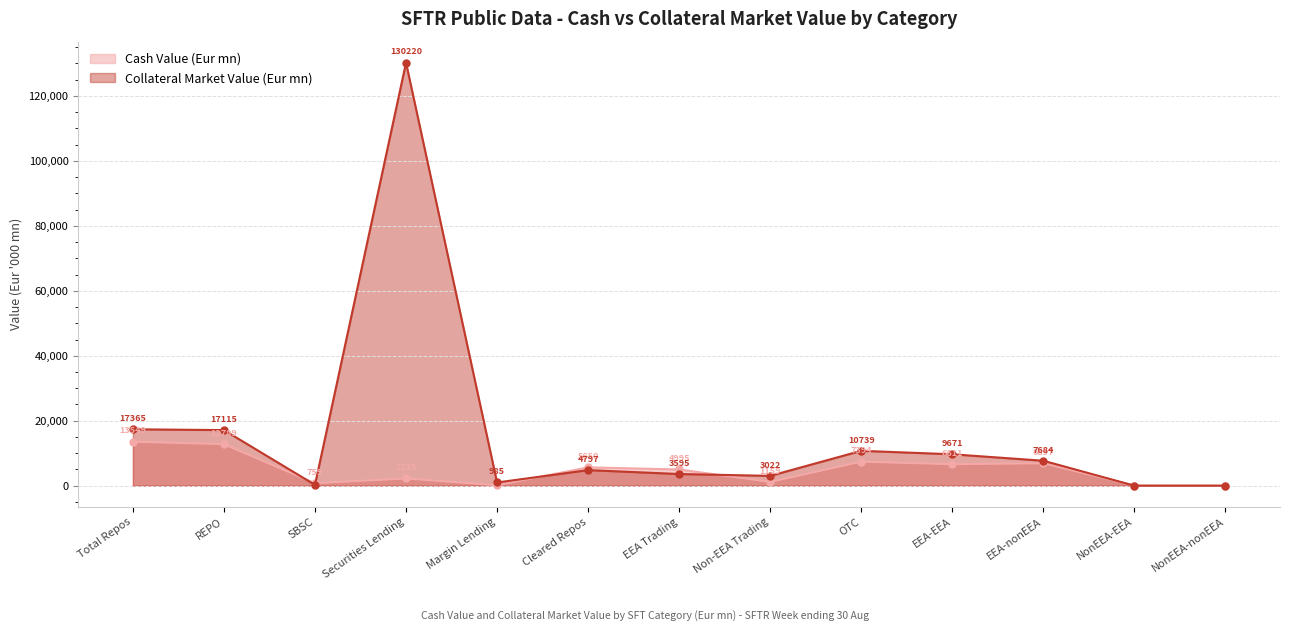

What is the highest value of the Cash Value (Eur mn) series?

13548.7